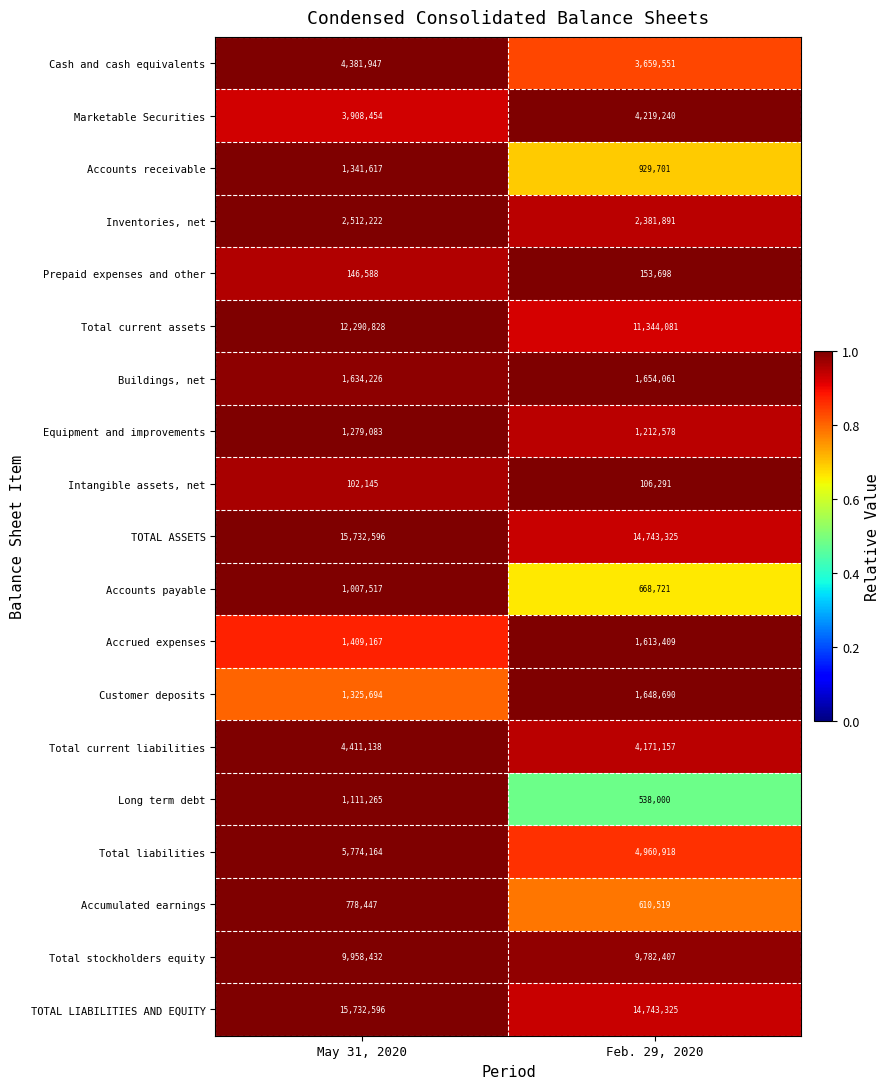

What is the difference between the maximum and minimum values in the Equipment and improvements series?

66505